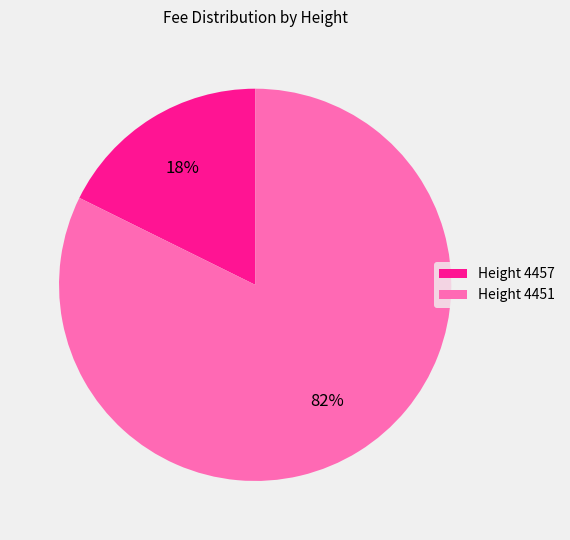

How many segments does this pie chart have?

2